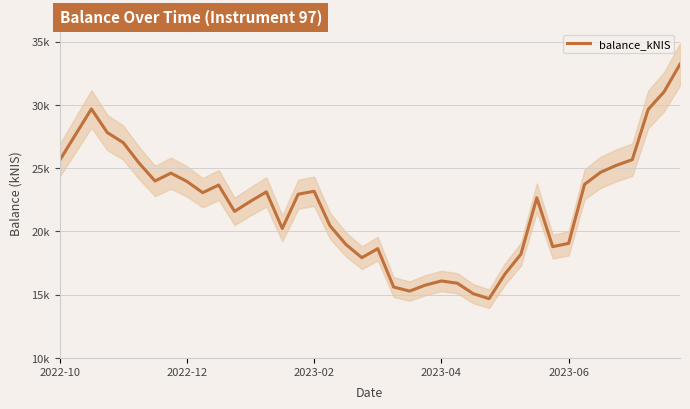

What is the sum of the values at 39 and 20?

51854.4